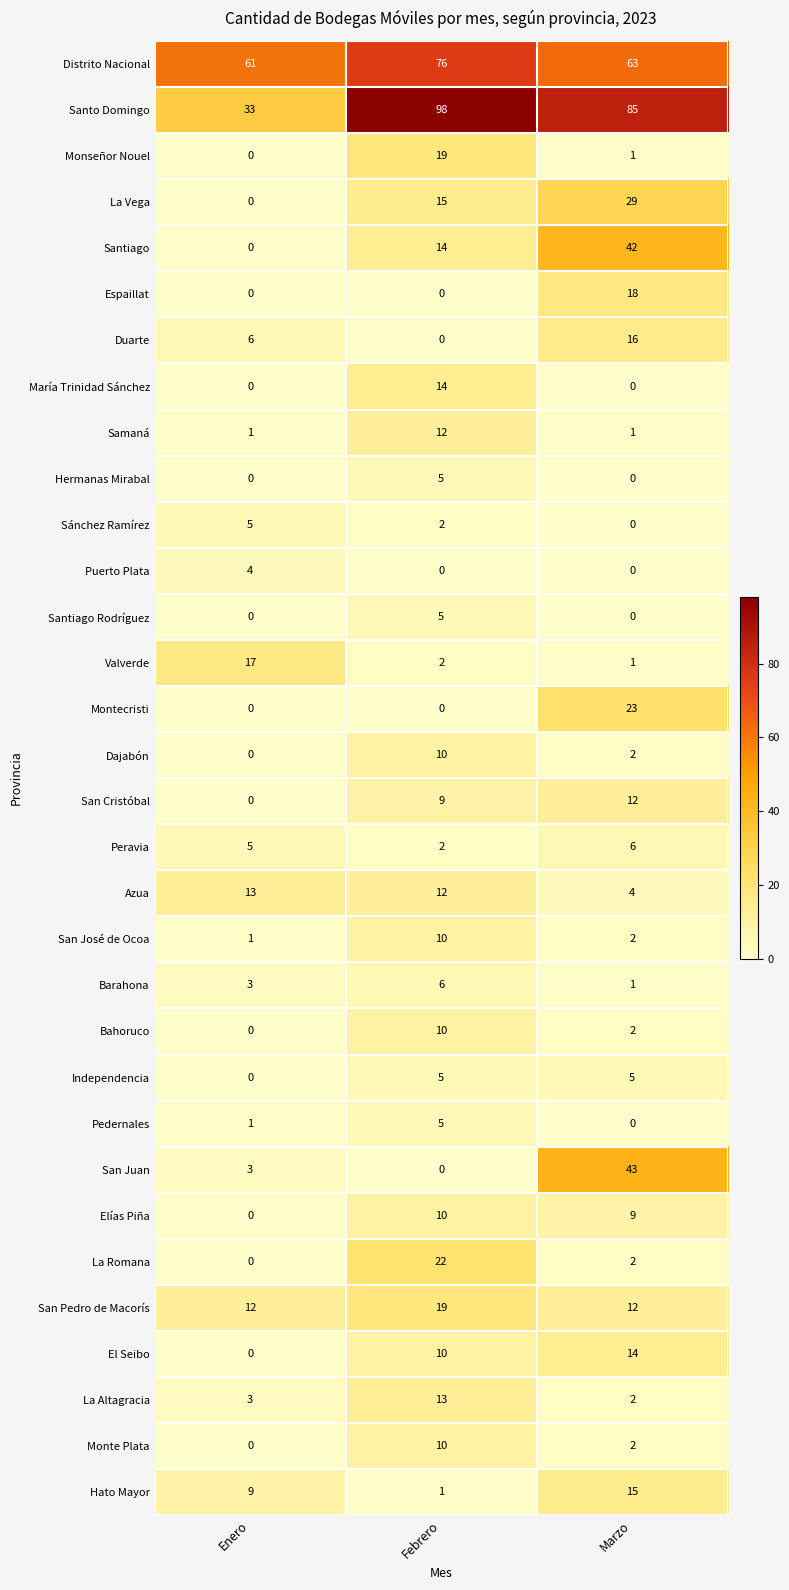

Read the Distrito Nacional value at Marzo.

63